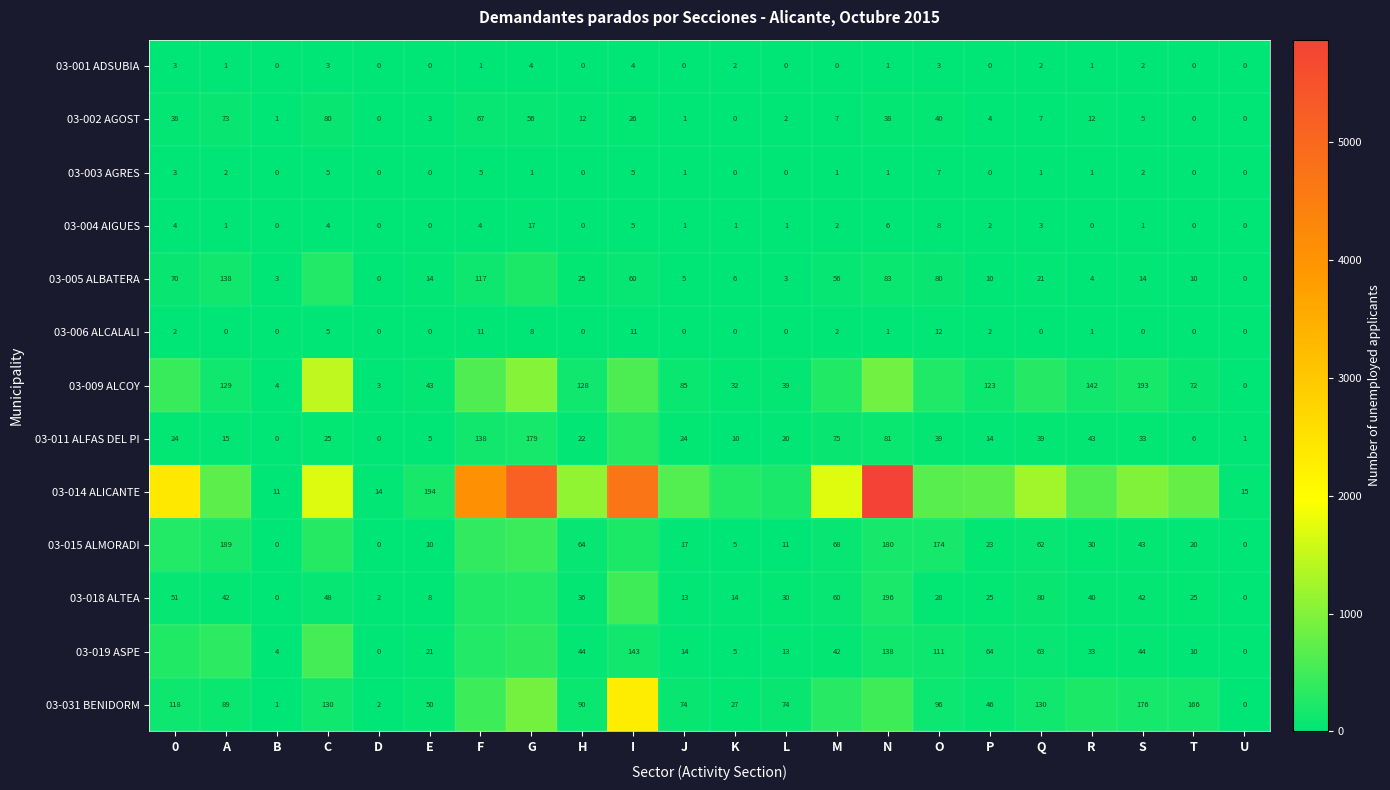

What is the sum of the 03-004 AIGUES values at S and T?

1